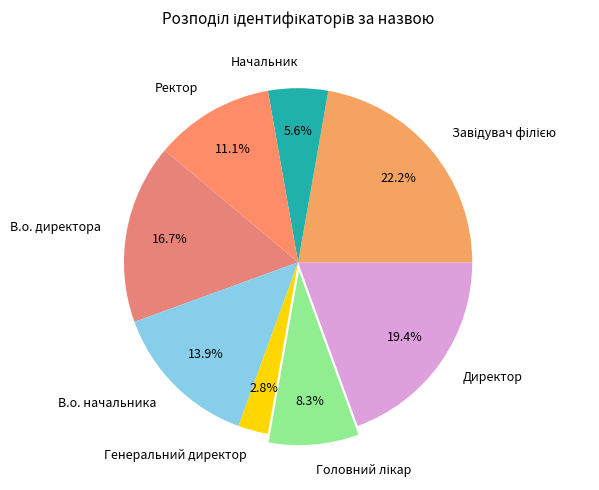

How much of the chart is everything except В.о. начальника?

86.1%